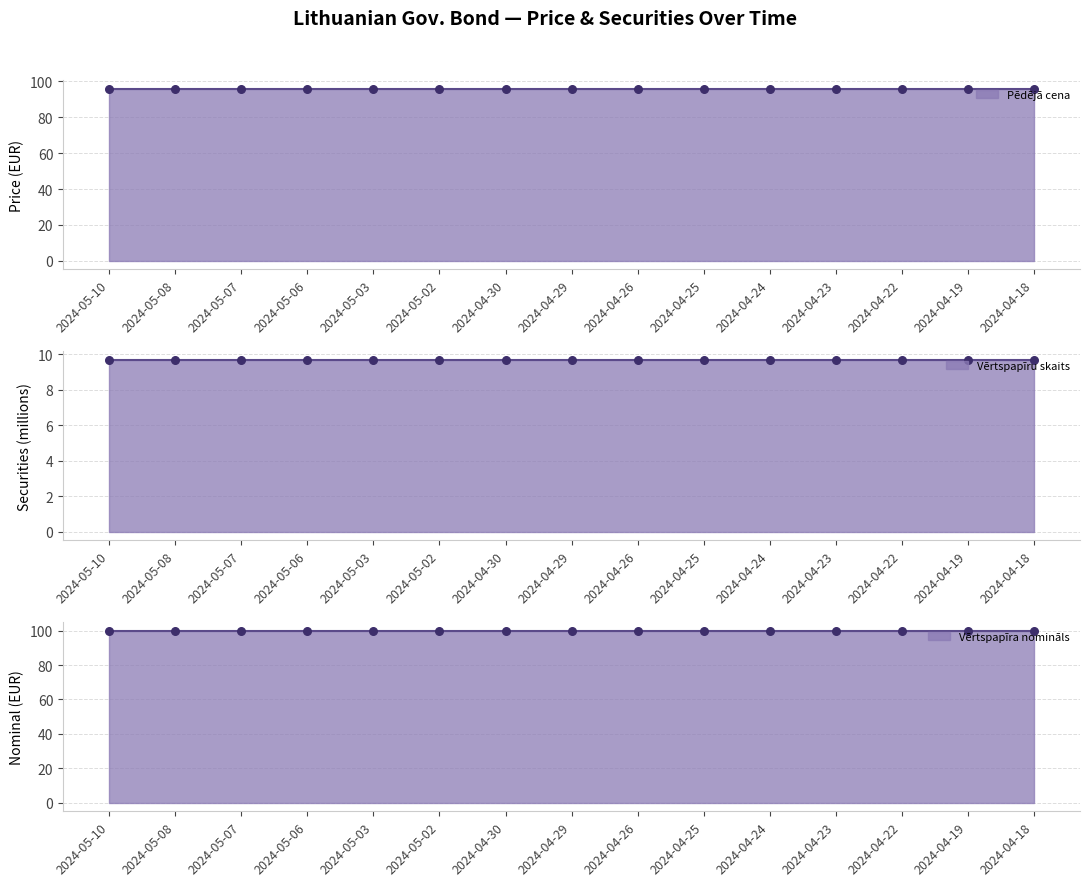

At how many categories does at least one series exceed 41?

15